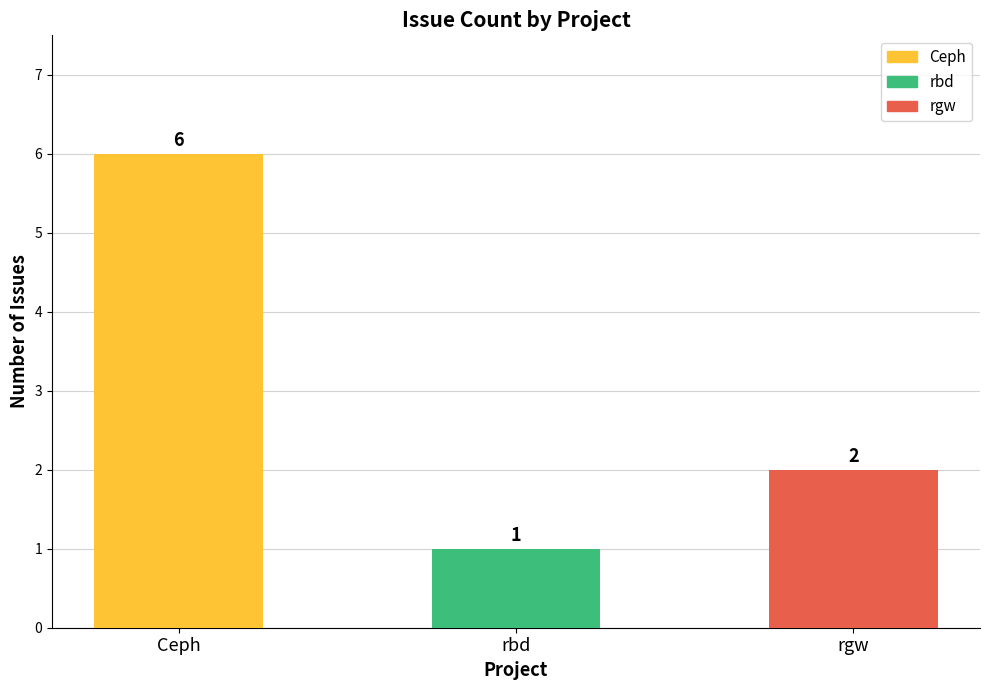

What position from the left is rbd?

2